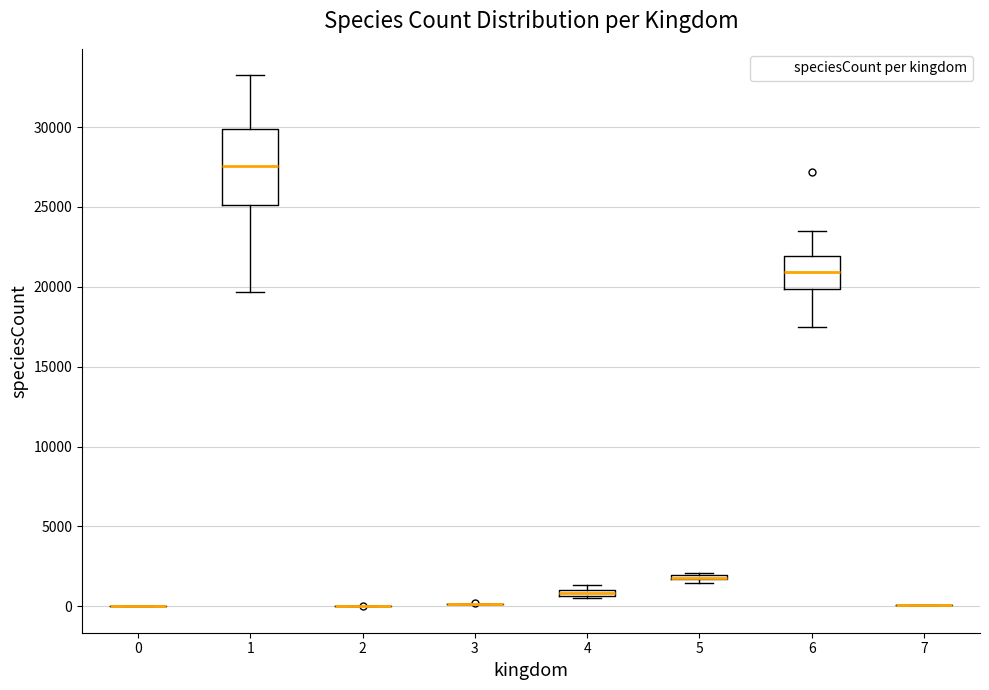

Where is the upper edge of the box at x = 4 on the y-axis? The values are not printed on the chart, so give them approximately, as read against the axis.

1000